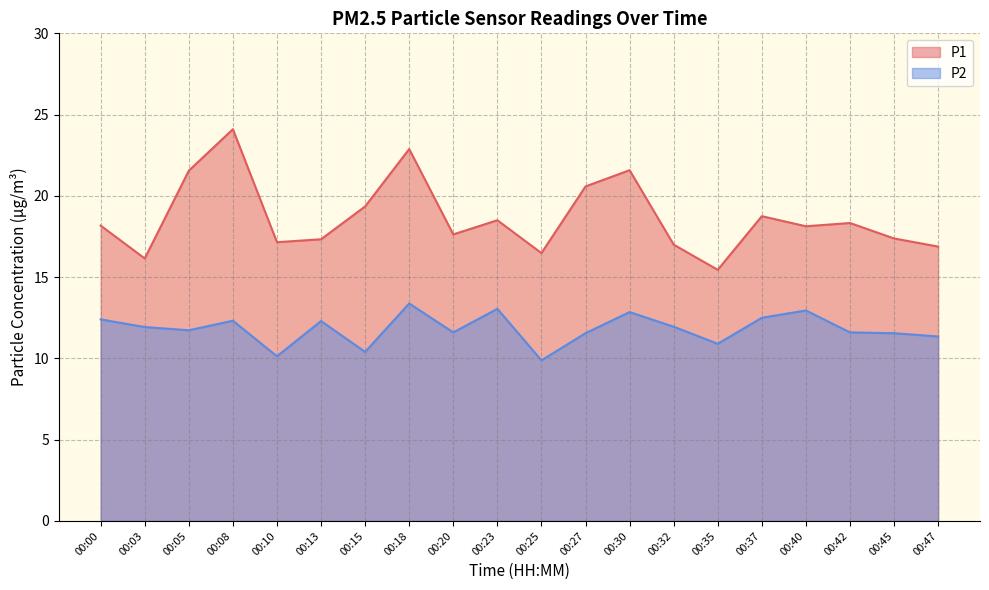

The value of P2 at 00:42 is 11.6. True or false?

True